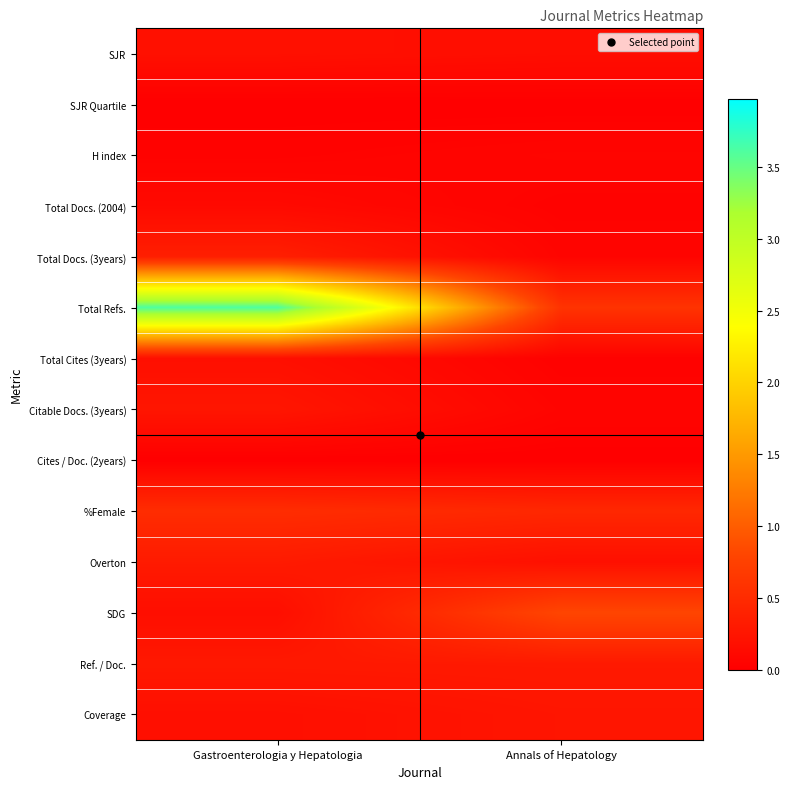

Count the number of data series in this chart.

14